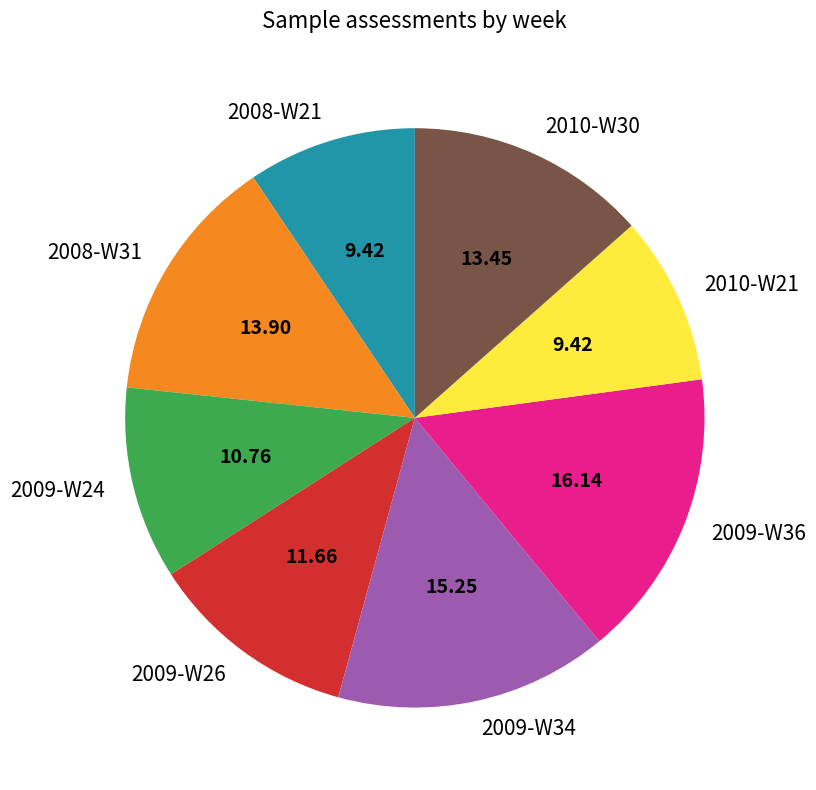

Do 2008-W21 and 2009-W34 together represent more than half of the pie?

No